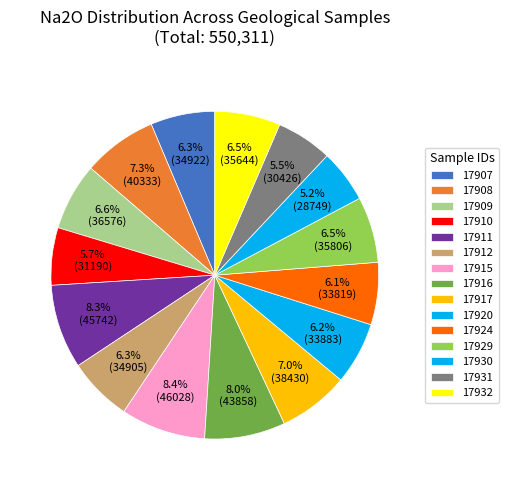

Approximately how many times larger is the value at 17924 compared to 17908?

0.8